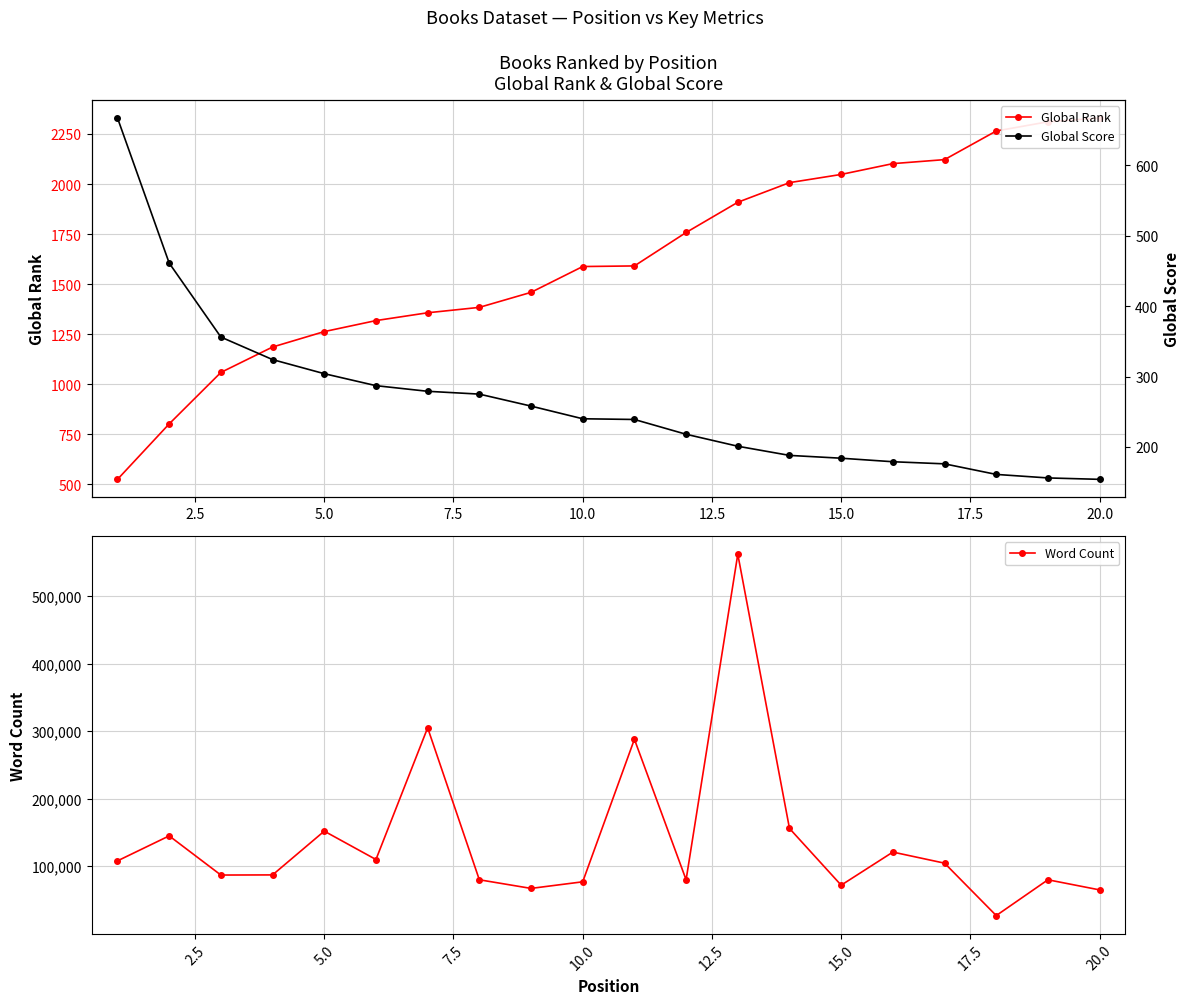

What is the smallest value displayed?

154